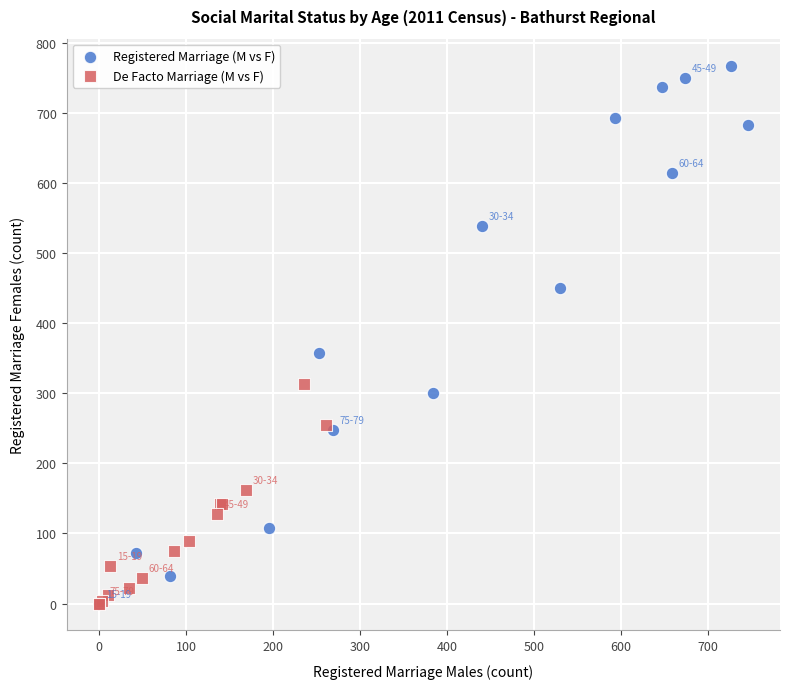

Which series contains the highest Y value?

Registered Marriage (M vs F)